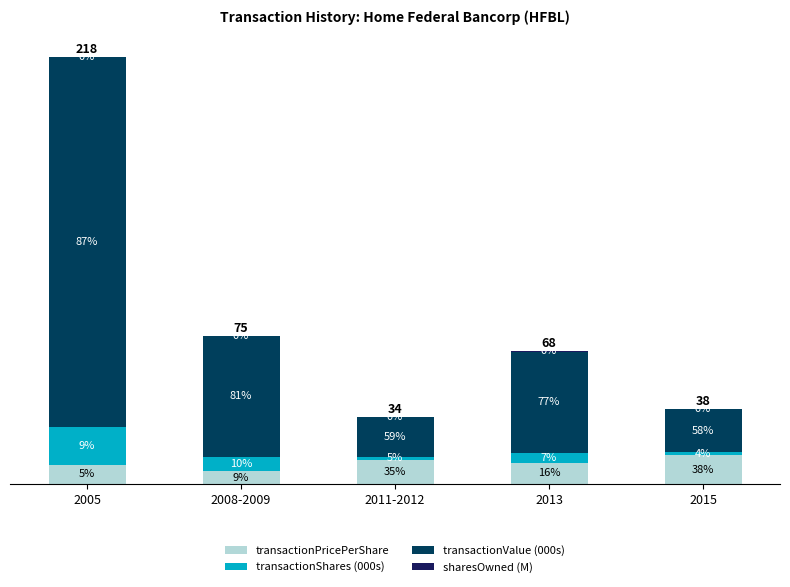

Are the bars grouped side by side (vs. stacked)?

No